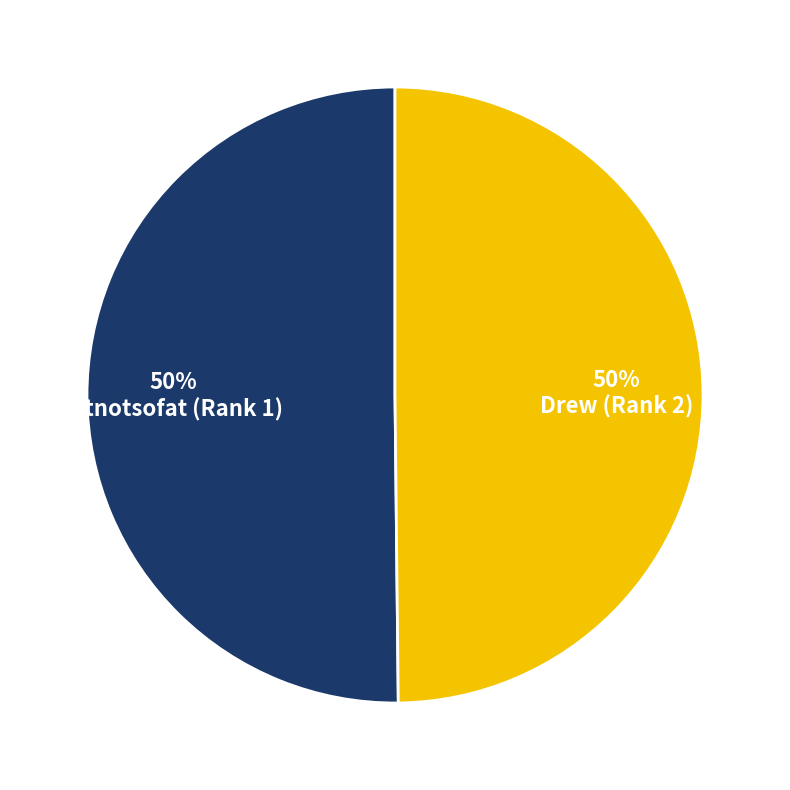

How many slices are in this pie chart?

2